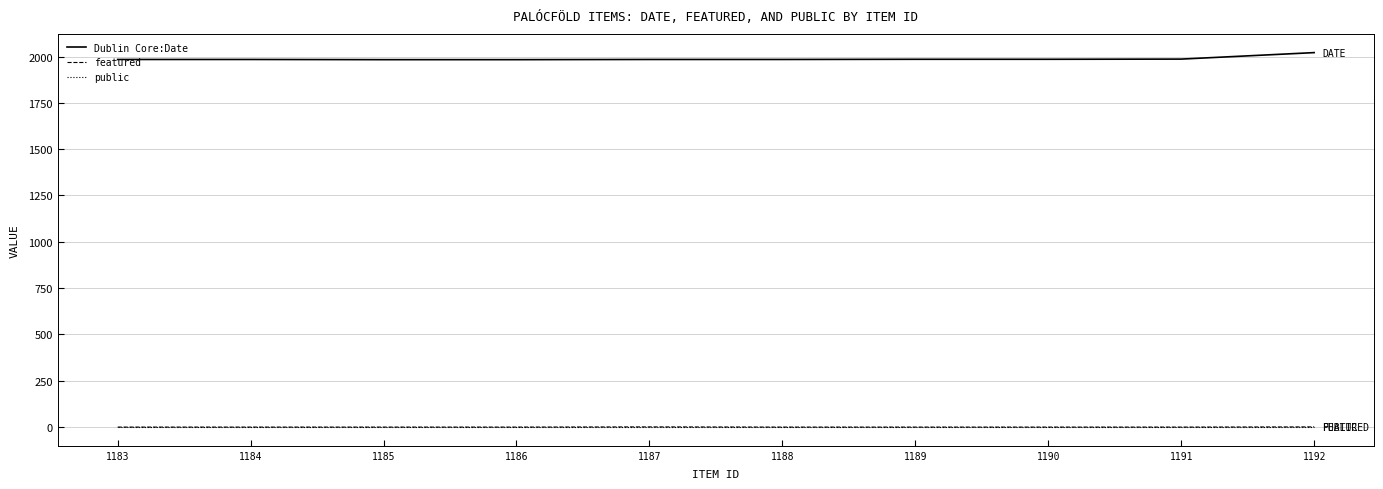

What is the greatest value displayed?

2021